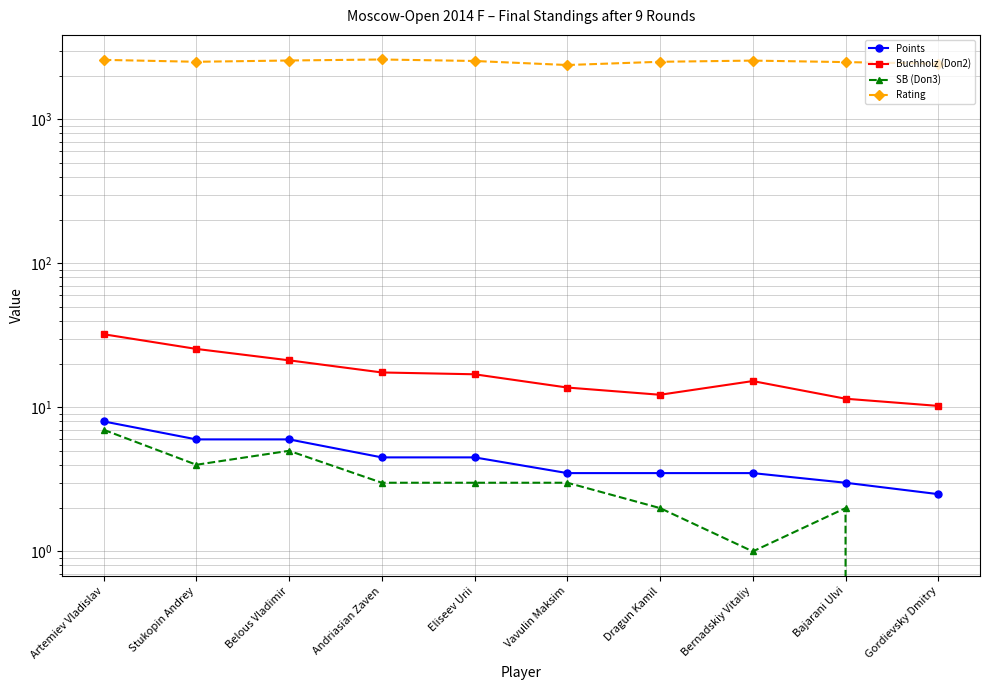

Reading left to right, what are all the values shown in this chart?

Points: 8.0	6.0	6.0	4.5	4.5	3.5	3.5	3.5	3.0	2.5
Buchholz (Doп2): 32.2	25.5	21.2	17.5	17.0	13.8	12.2	15.2	11.5	10.2
SB (Doп3): 7.0	4.0	5.0	3.0	3.0	3.0	2.0	1.0	2.0	0.0
Rating: 2595.0	2517.0	2569.0	2611.0	2549.0	2390.0	2517.0	2565.0	2504.0	2444.0